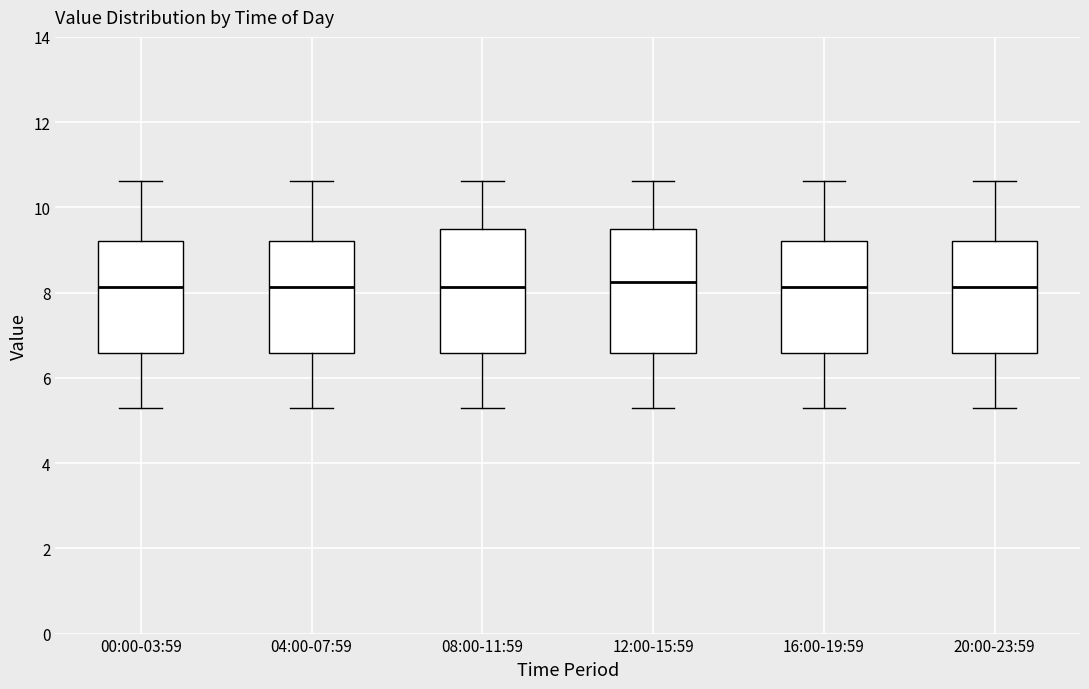

Reading left to right, transcribe this box plot: for each box, give where its median line is, the range the box spans, and where its two whiskers end, as read against the y-axis. The values are not printed on the chart, so give them approximately, as read against the axis.

00:00-03:59: median 8.2, box 6.6 to 9.2, whiskers 5.4 to 10.6
04:00-07:59: median 8.2, box 6.6 to 9.2, whiskers 5.4 to 10.6
08:00-11:59: median 8.2, box 6.6 to 9.6, whiskers 5.4 to 10.6
12:00-15:59: median 8.2, box 6.6 to 9.6, whiskers 5.4 to 10.6
16:00-19:59: median 8.2, box 6.6 to 9.2, whiskers 5.4 to 10.6
20:00-23:59: median 8.2, box 6.6 to 9.2, whiskers 5.4 to 10.6